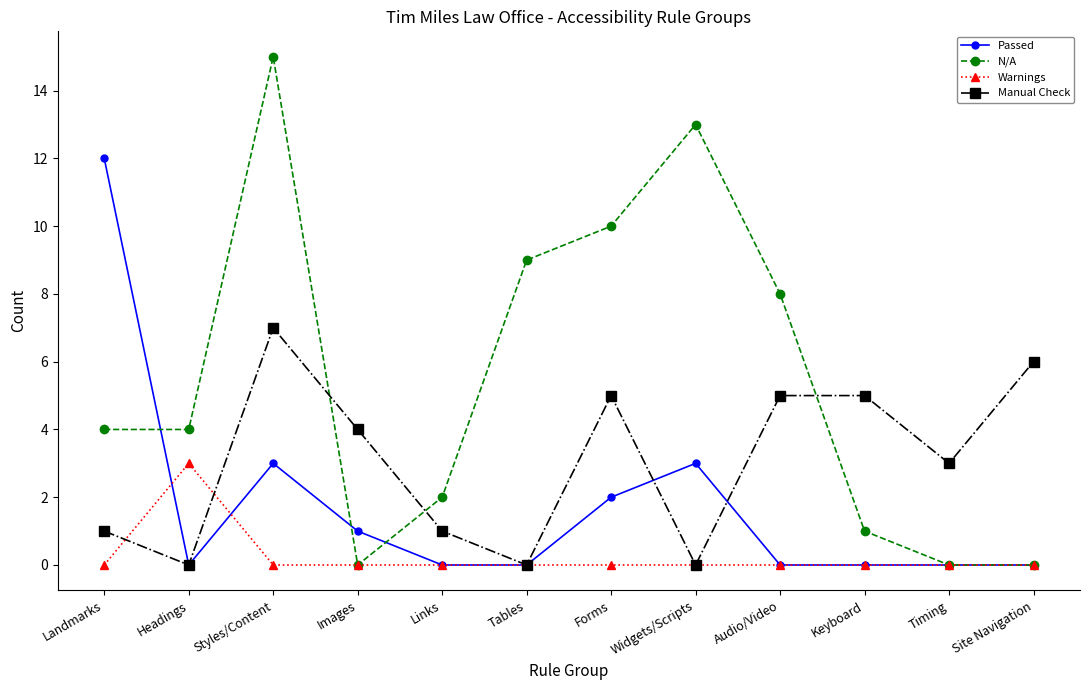

Which series has the largest range (max minus min)?

N/A